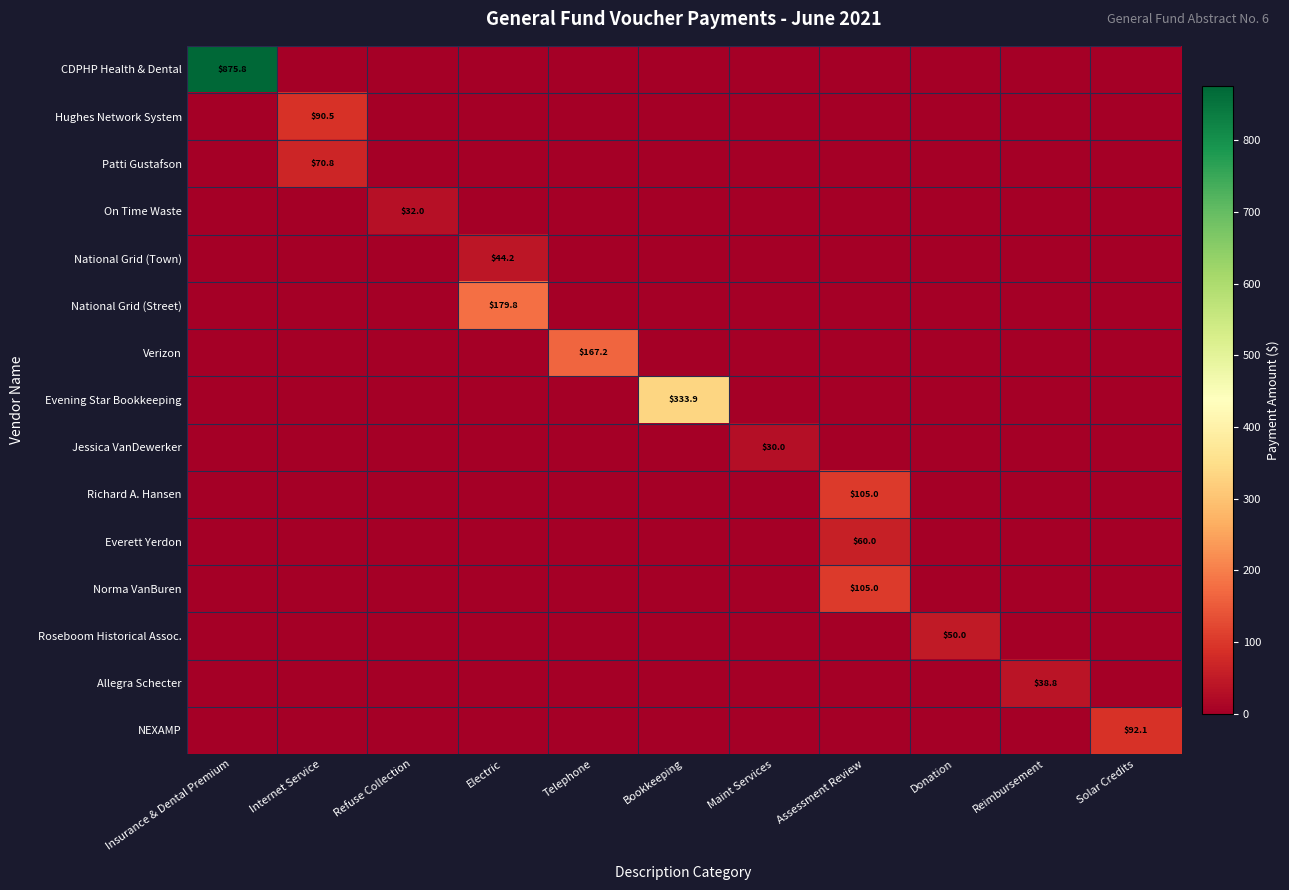

Is it true that On Time Waste equals 57.4 at Refuse Collection?

False